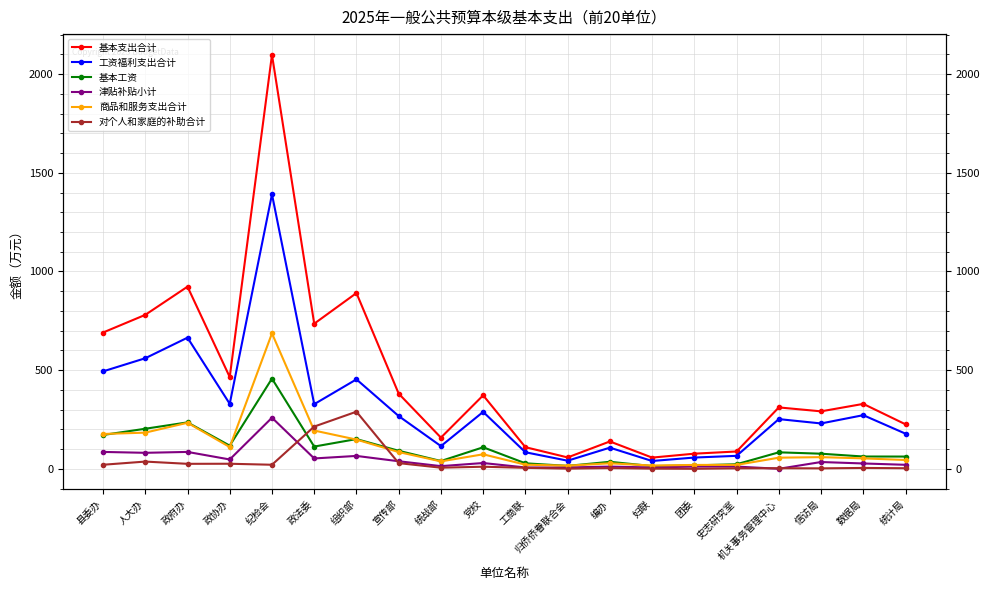

What position from the left is 信访局?

18